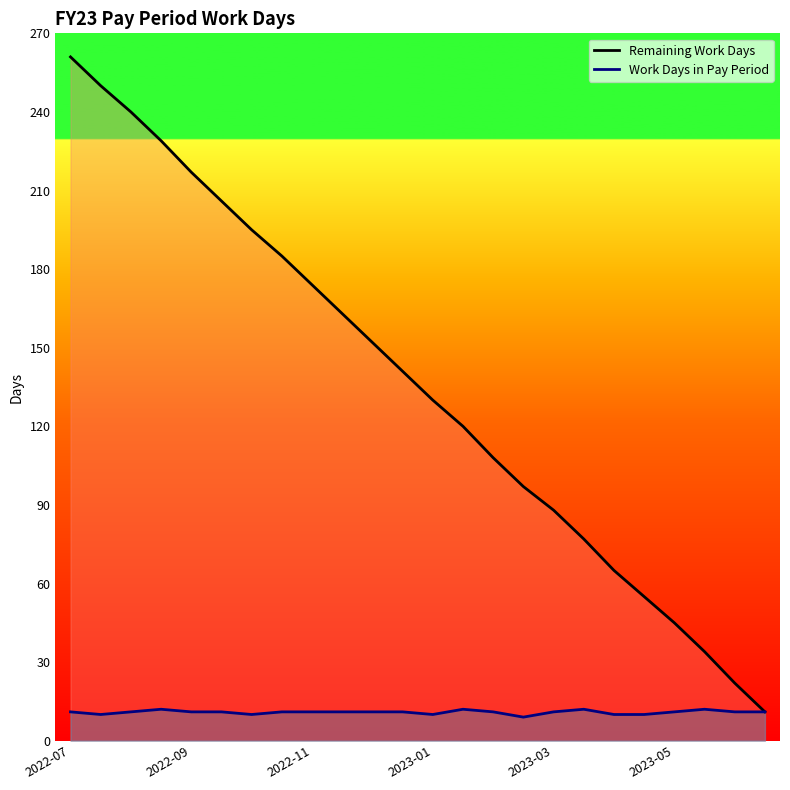

At 11, list the series in order from smallest to largest.

Work Days in Pay Period (line), Remaining Work Days (line)